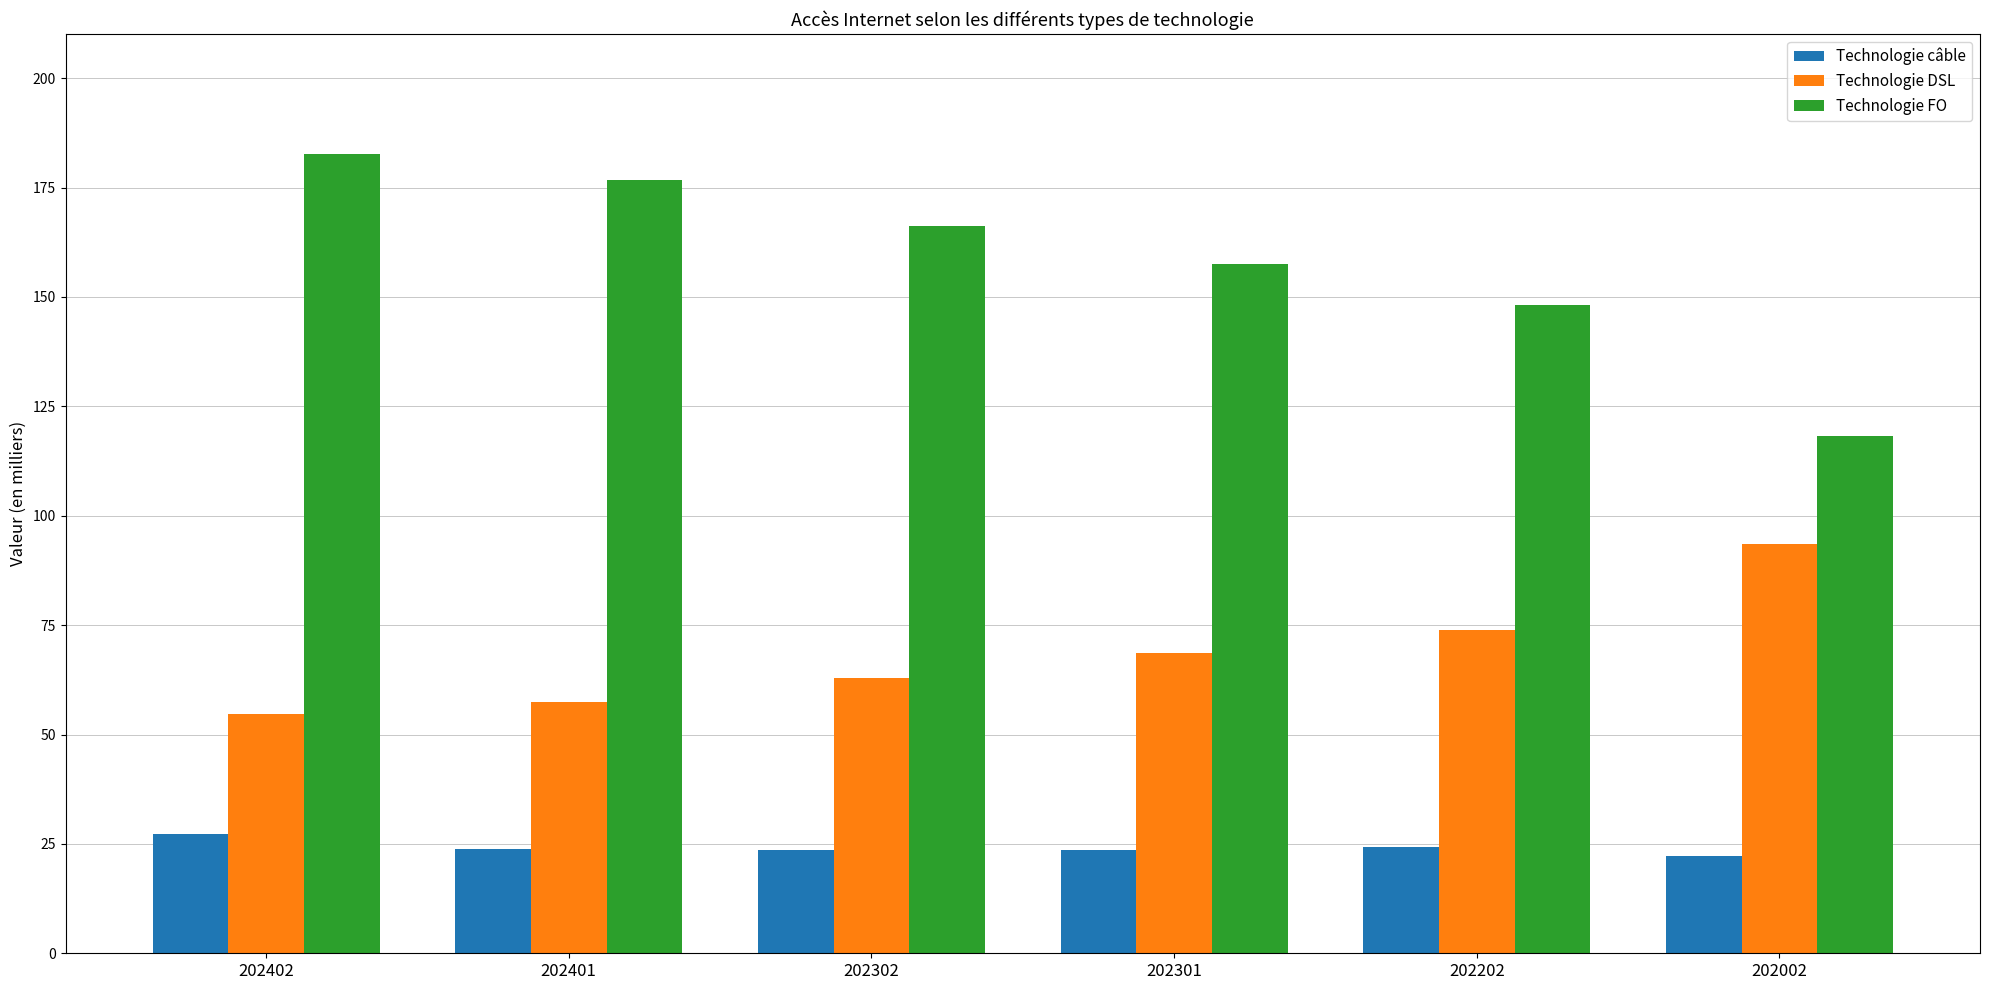

Between 202302 and 202002, which series saw the biggest shift?

Technologie FO